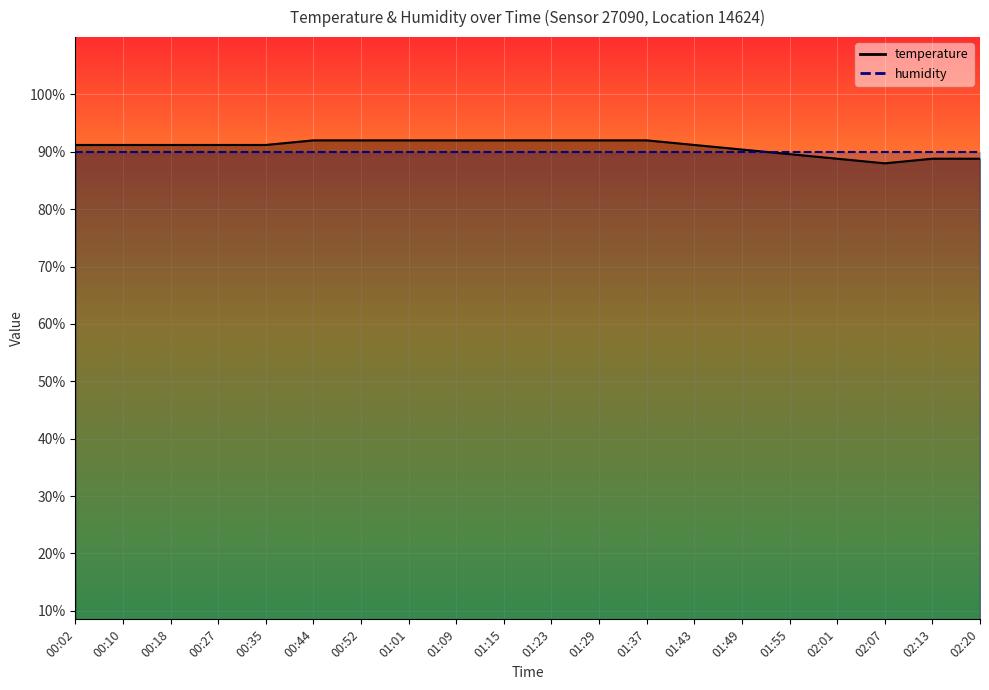

Approximately how many times larger is the value at 01:55 compared to 00:35?

1.0